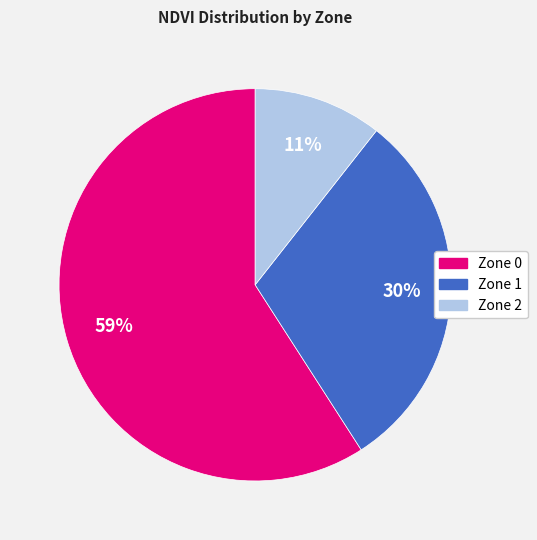

To the nearest percent, what is the difference between the largest and smallest slice percentages?

48%